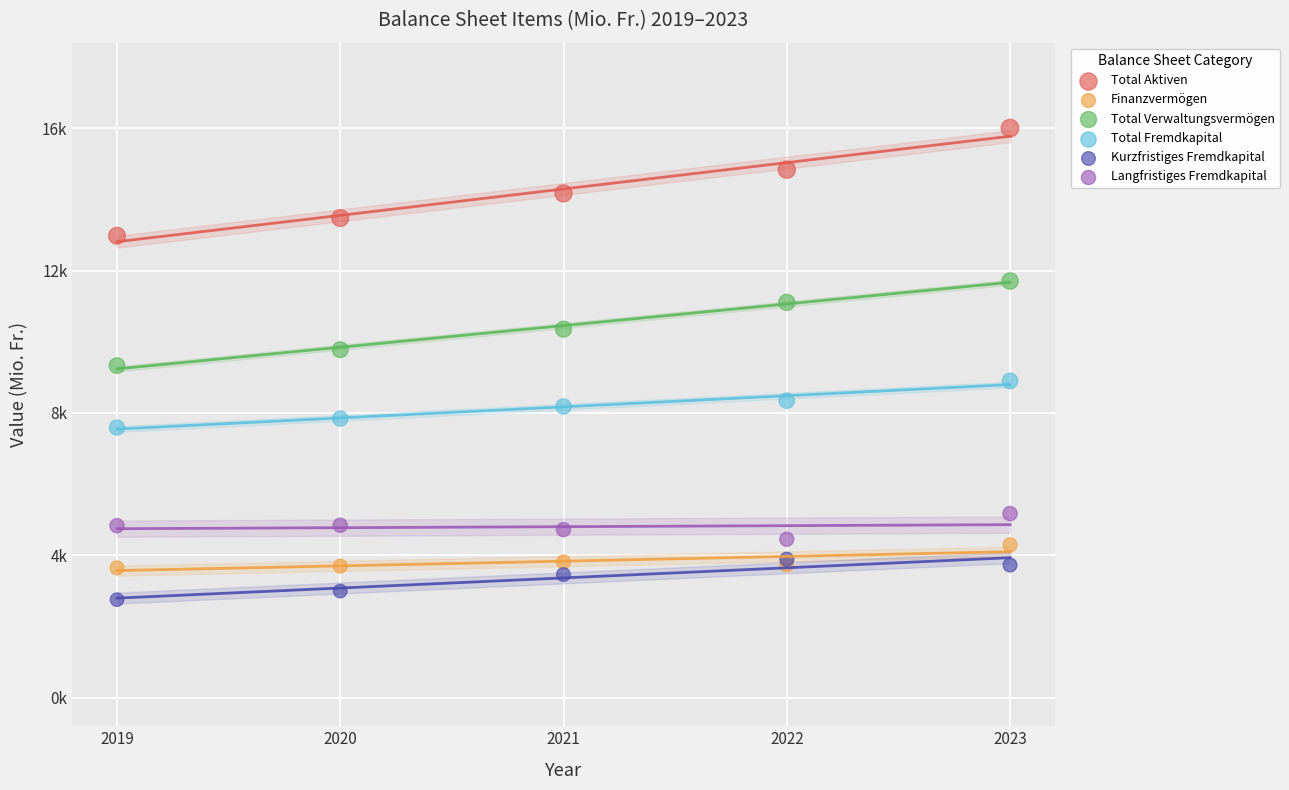

Which series reaches the maximum Y coordinate?

Total Aktiven